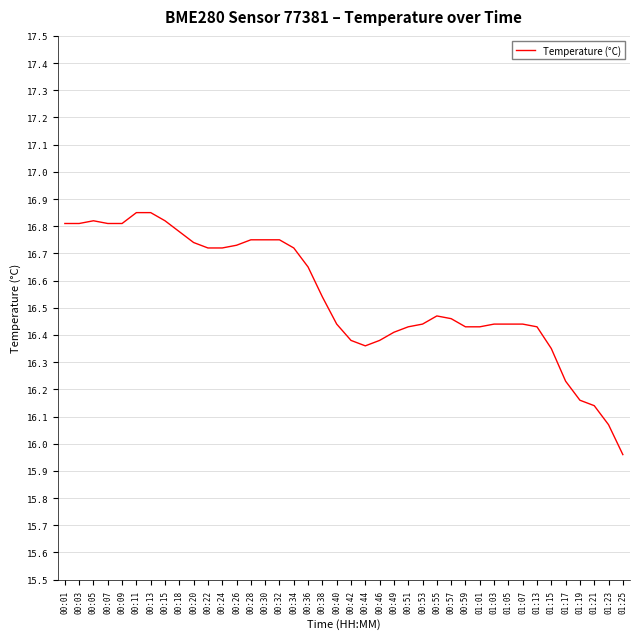

What is the difference between the maximum and minimum values?

0.9